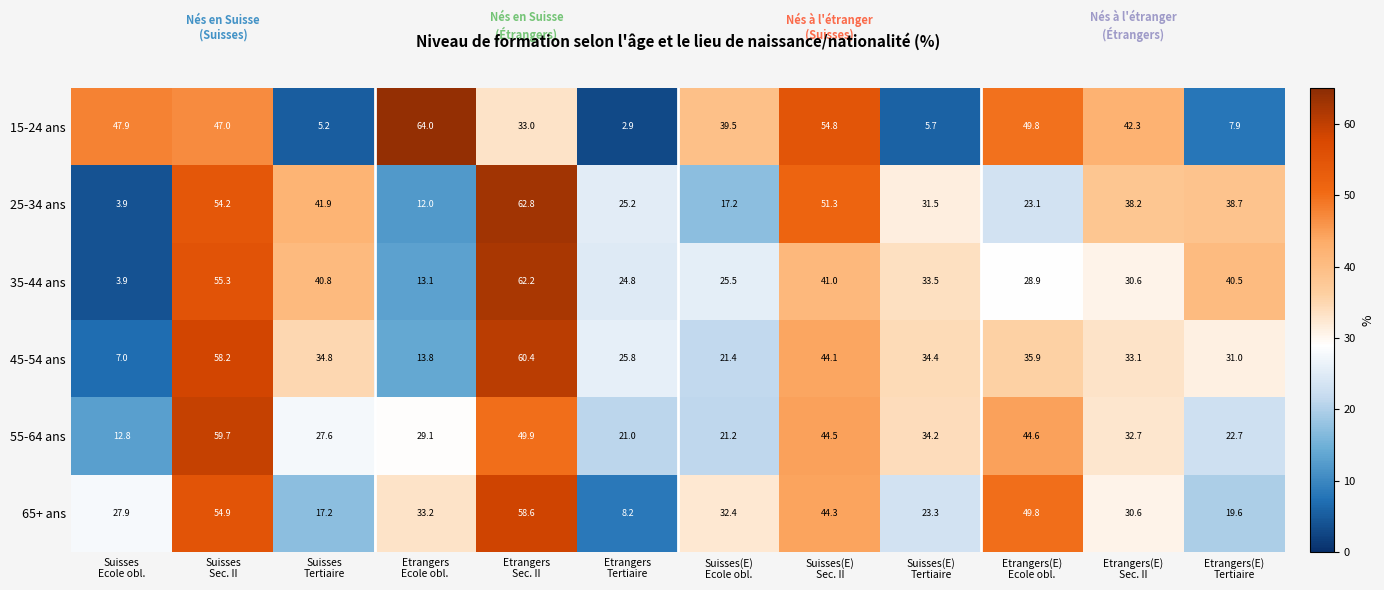

At how many categories does at least one series exceed 45?

6